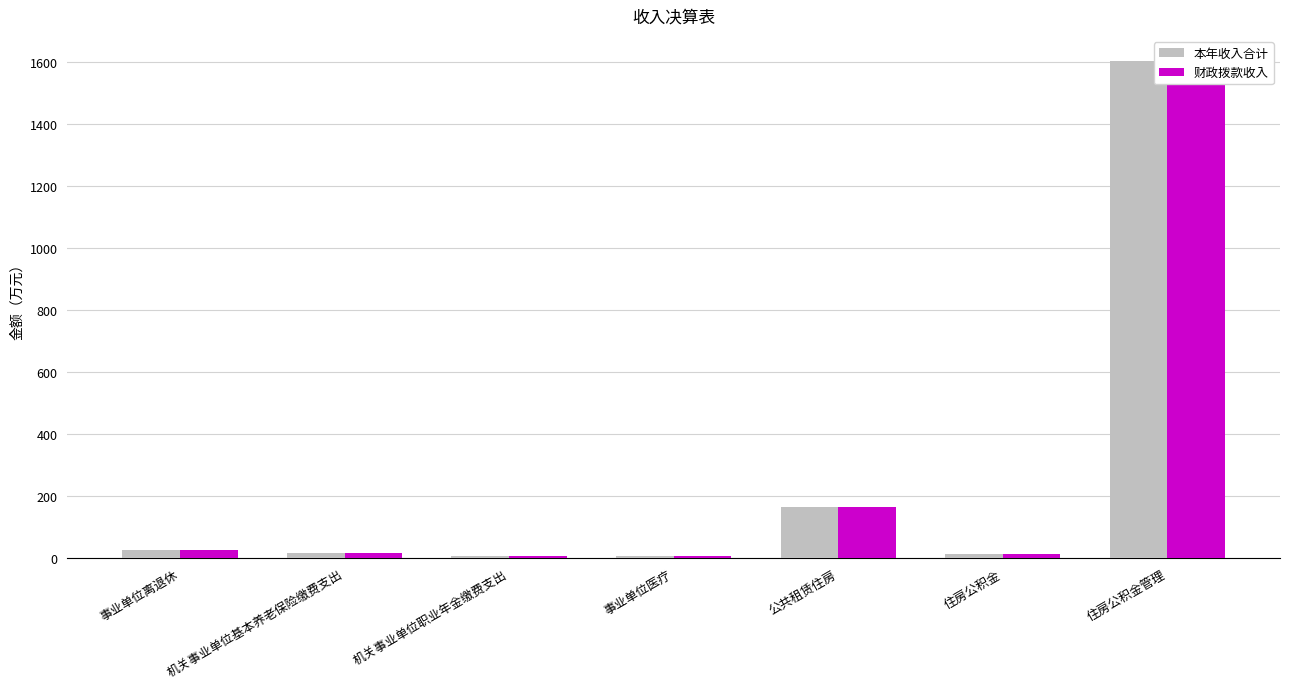

Is it true that 财政拨款收入 equals 25.6 at 事业单位离退休?

True